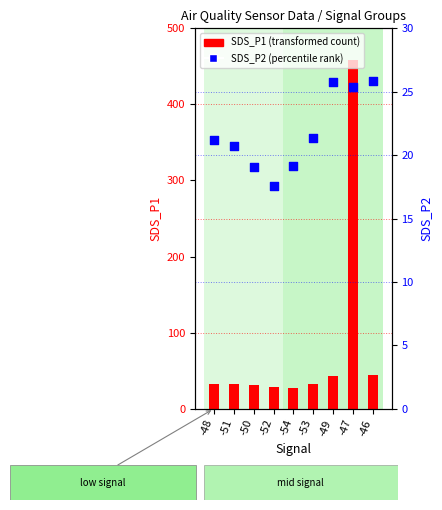

Is the value of SDS_P2 at -48 greater than the value of SDS_P1 at -53?

No